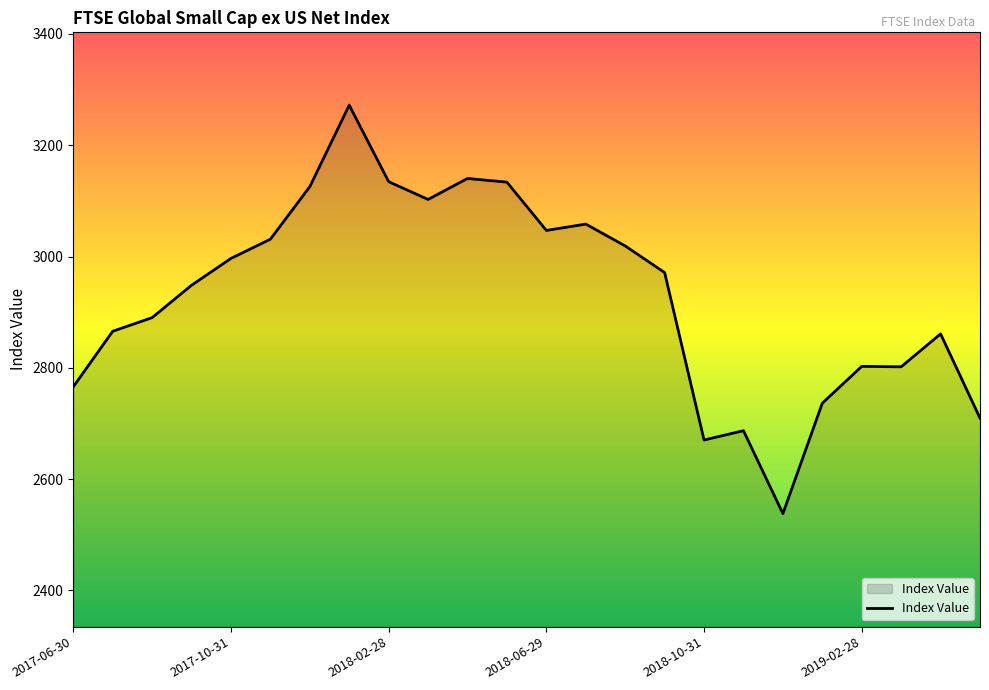

True or false: the data has more than 0 interior local peaks.

True